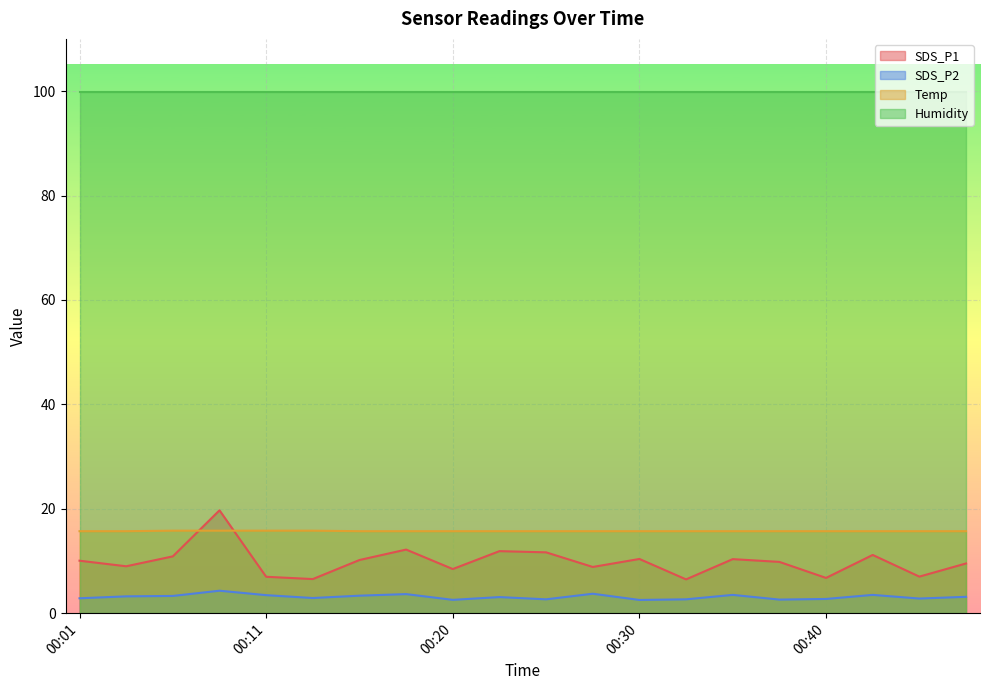

What is the value of the SDS_P2 point at the 4th from the left?

4.3